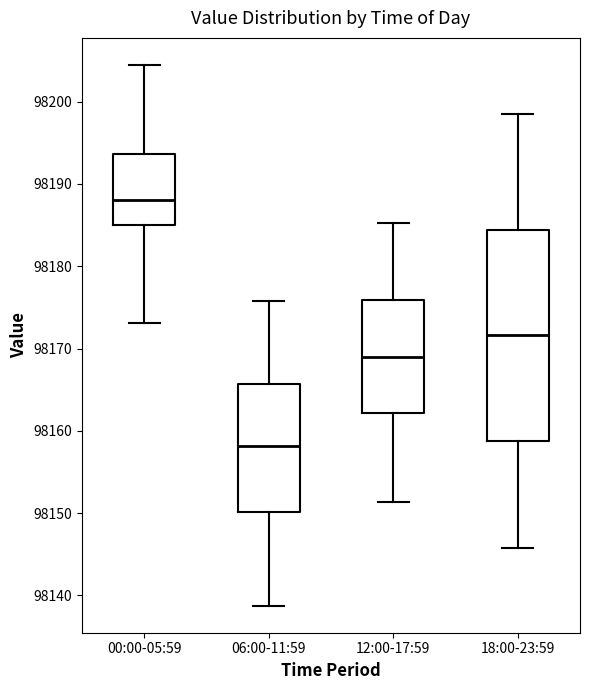

Which box has the lowest median line?

06:00-11:59